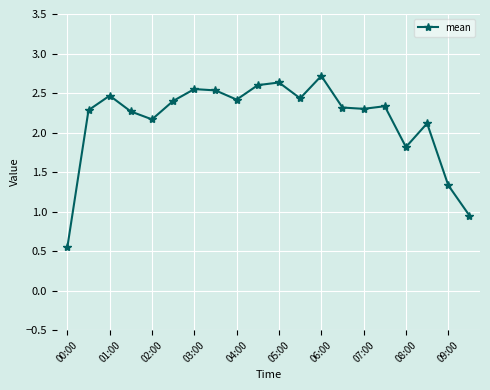

What is the value of the 4th point from the left?

2.3